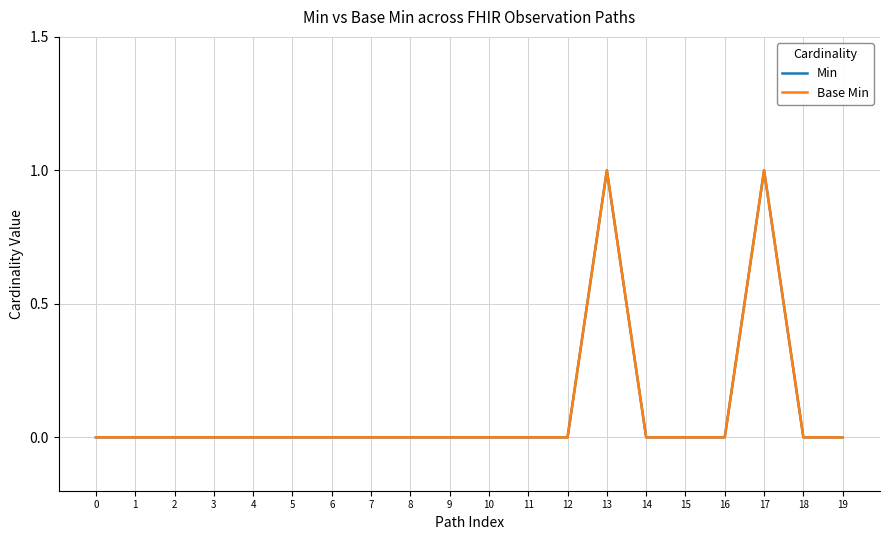

Which category has the highest value across all series?

13